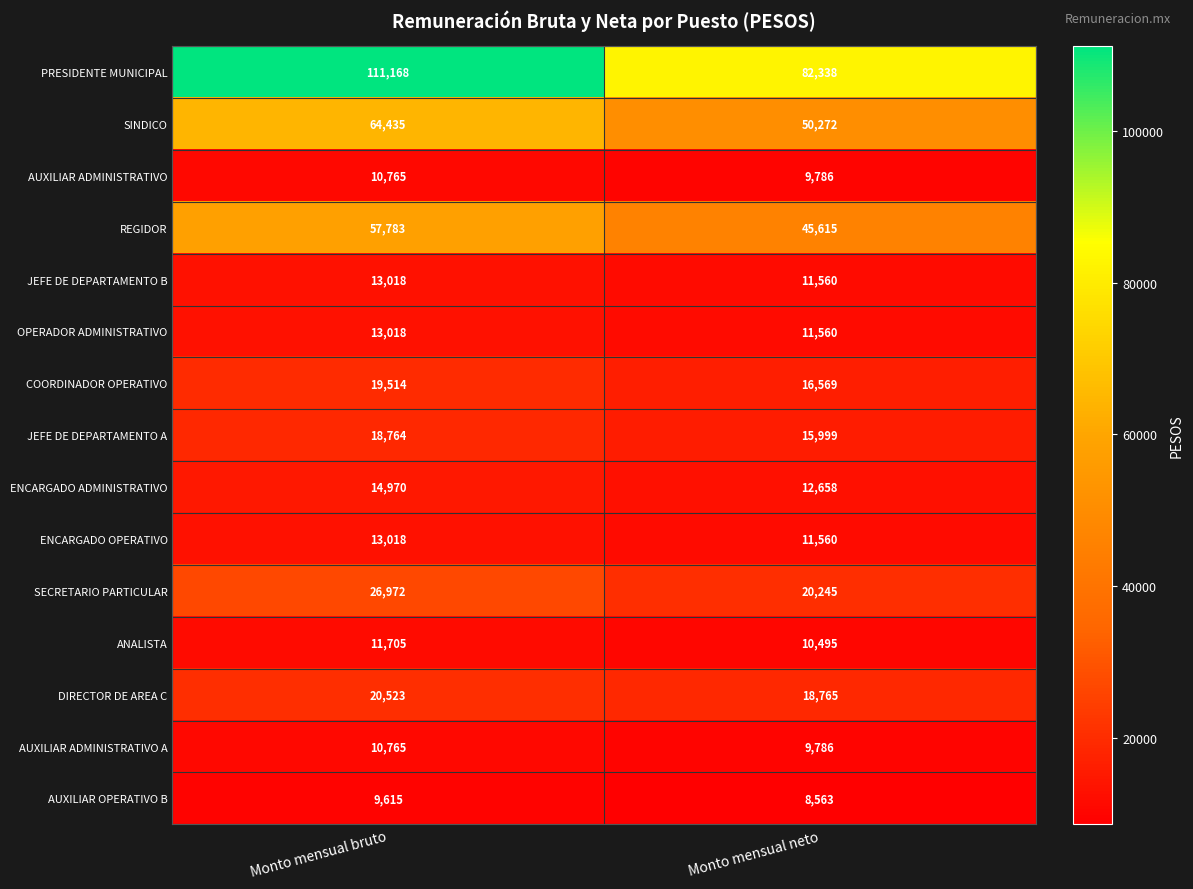

At how many categories does at least one series exceed 20129?

2